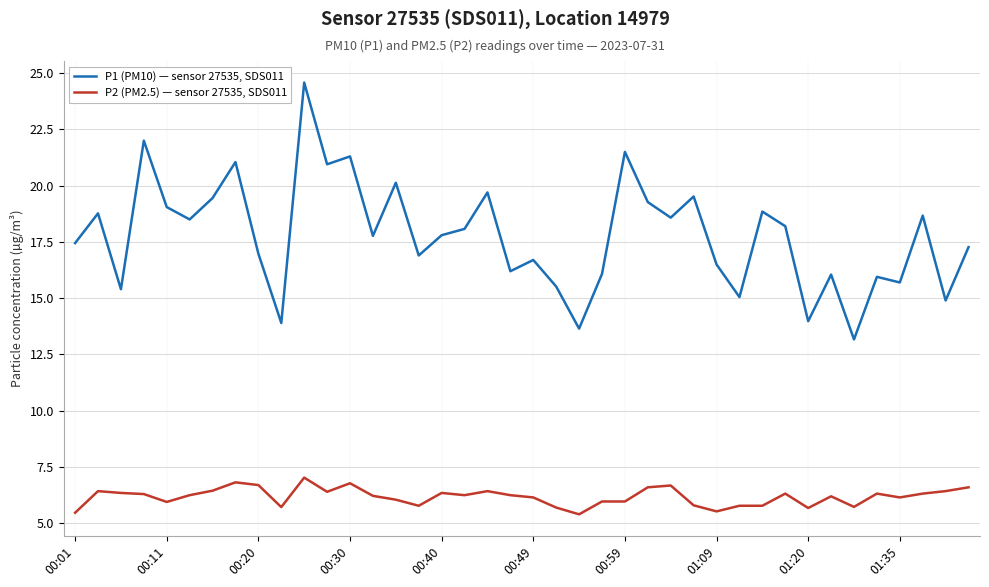

True or false: P1 (PM10) — sensor 27535, SDS011 and P2 (PM2.5) — sensor 27535, SDS011 cross at least once.

False